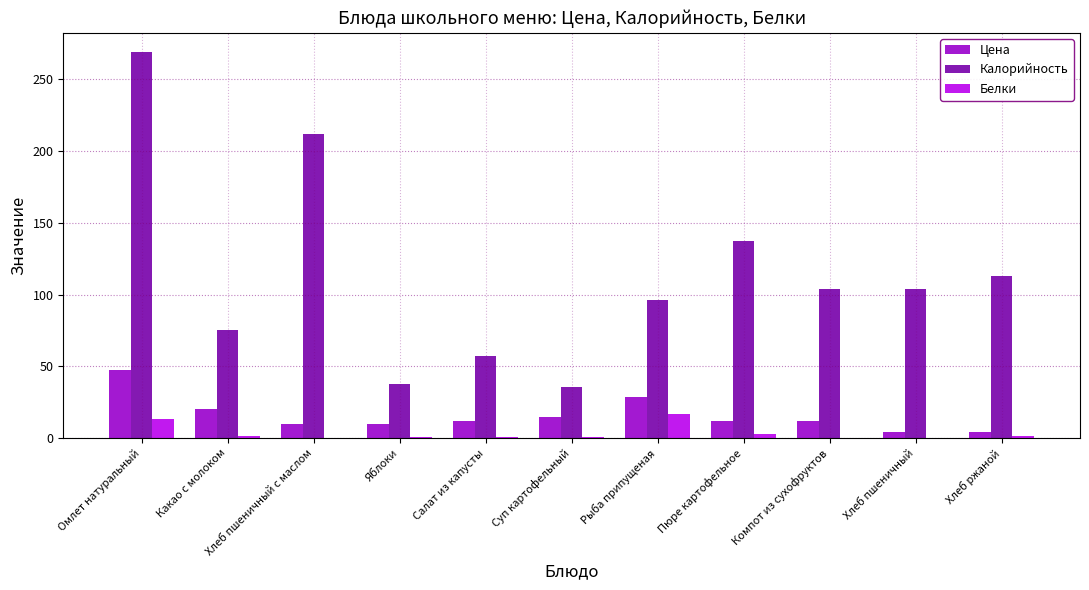

At which category is the sum across all series the highest?

Омлет натуральный